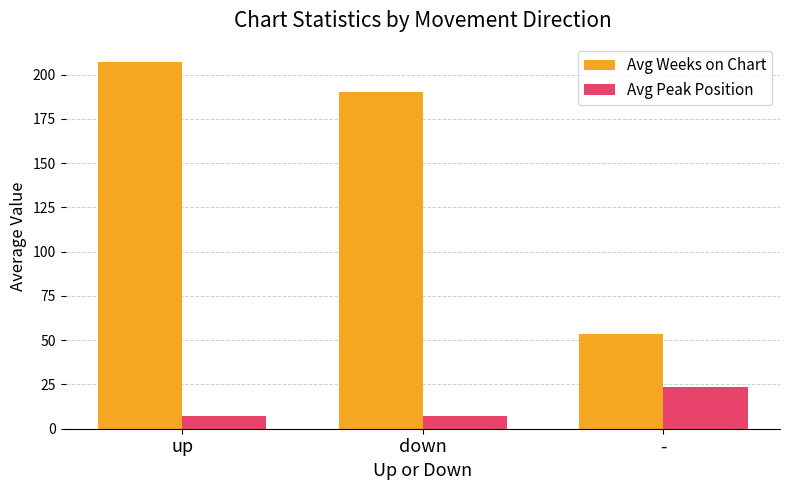

What is the sum of the Avg Peak Position values at - and up?

30.9